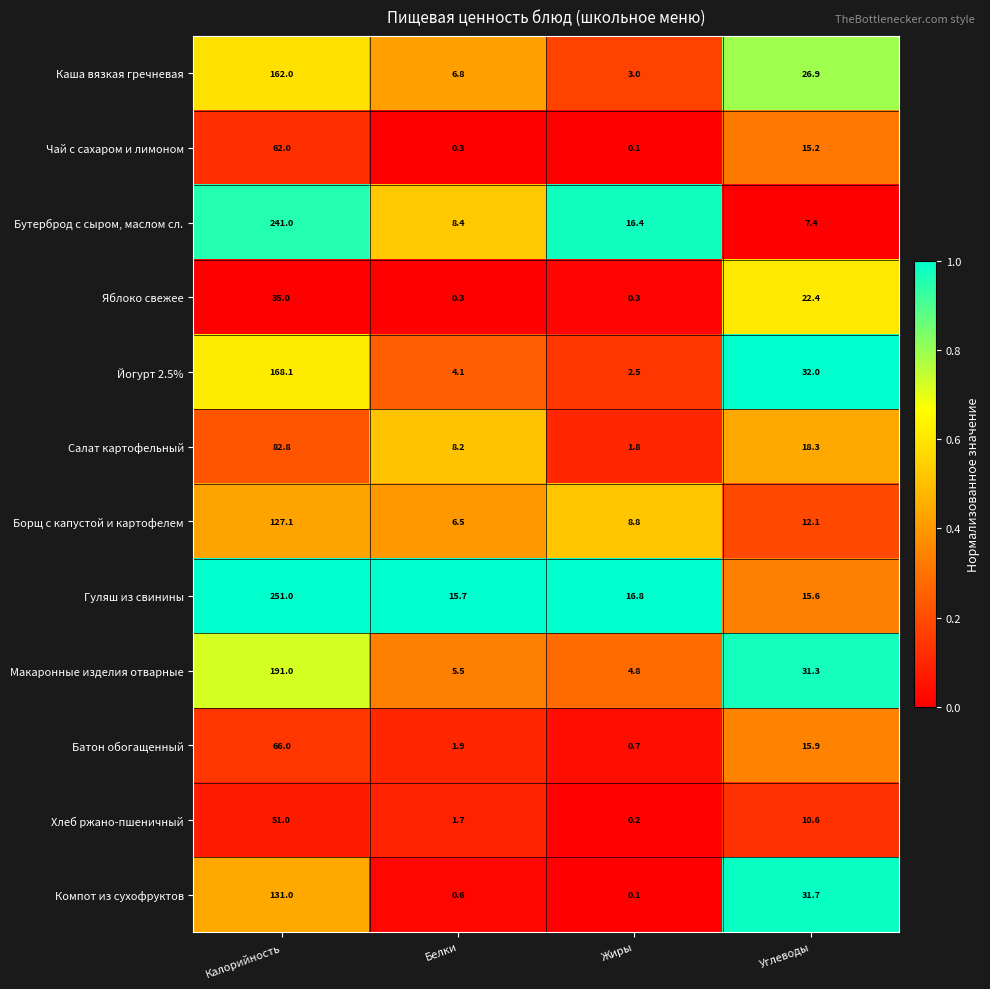

List the labels in order of Каша вязкая гречневая value, largest first.

Калорийность, Углеводы, Белки, Жиры